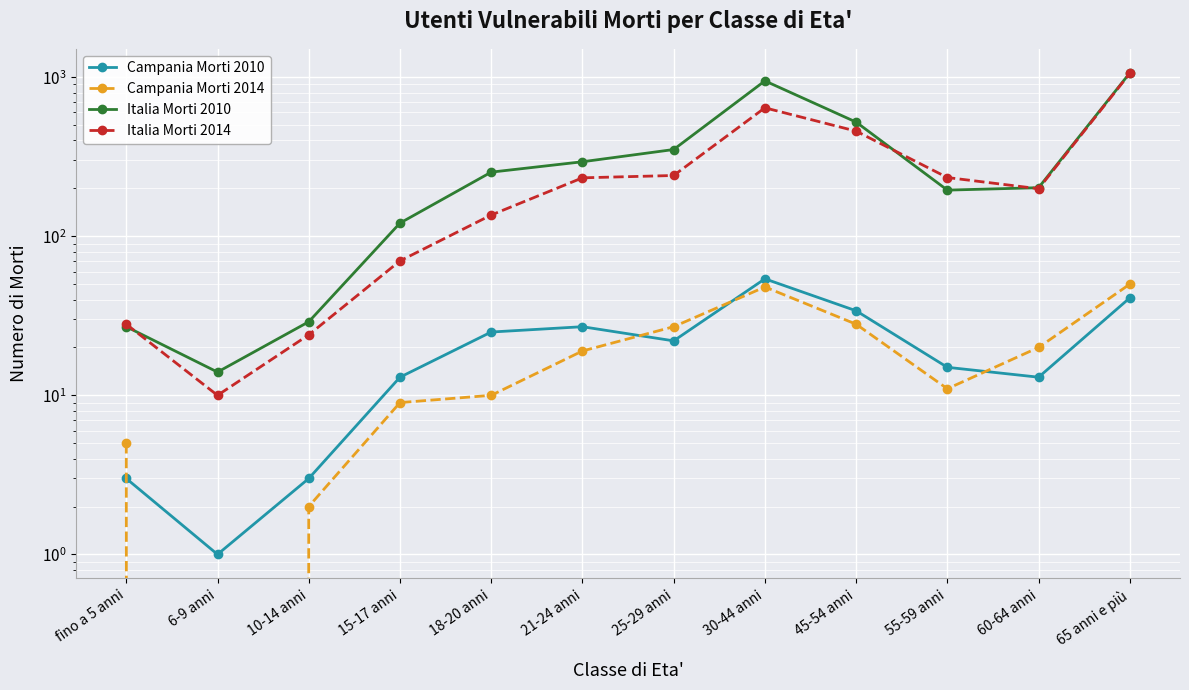

What is the sum of all Campania Morti 2010 values?

251